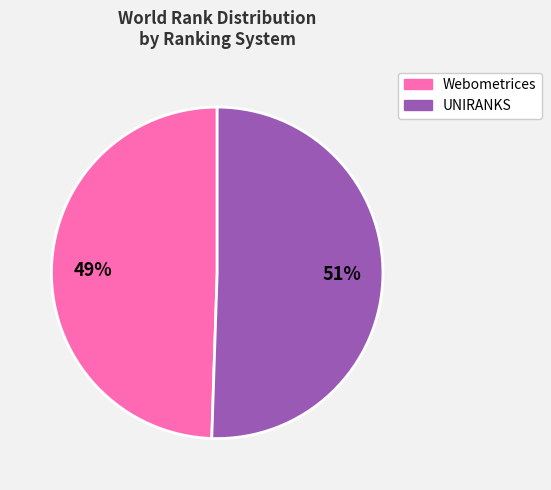

Between Webometrices and UNIRANKS, which is larger?

UNIRANKS